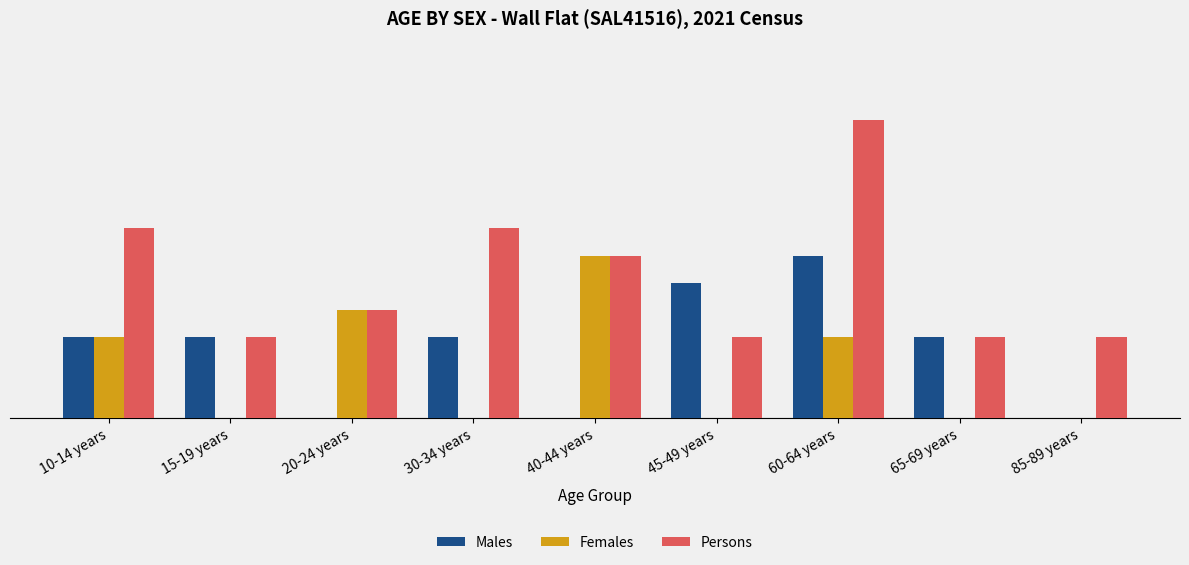

Are the bars grouped side by side (vs. stacked)?

Yes